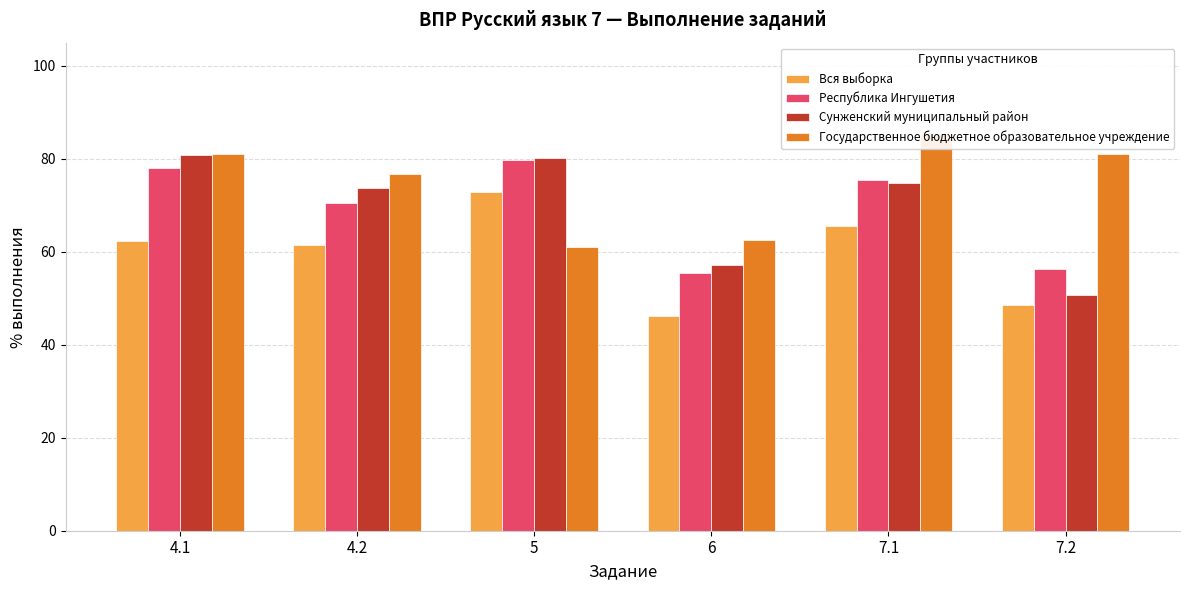

Which category has the highest value in the Вся выборка series?

5